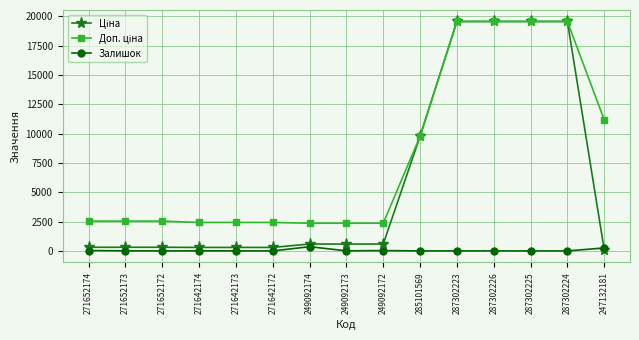

The Залишок series shows 365.0 at 249092174. True or false?

True